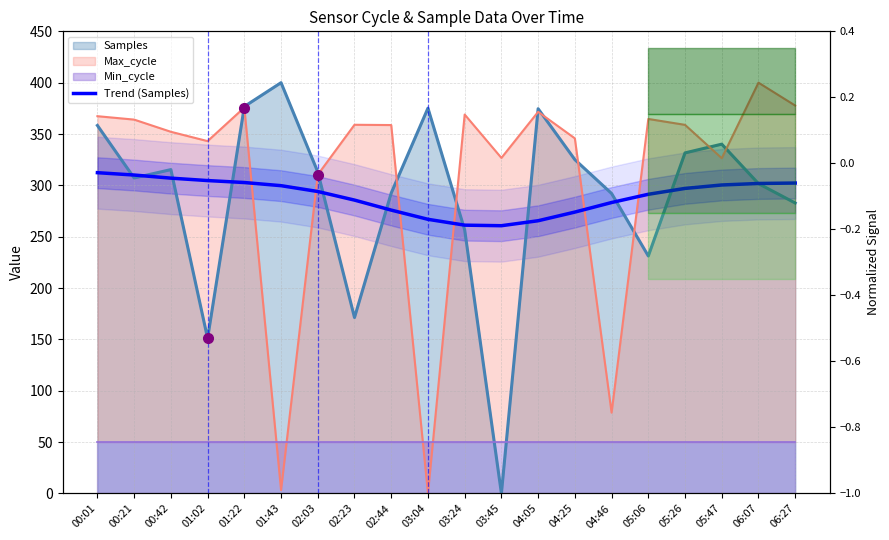

Read the value at 06:07.

301.8